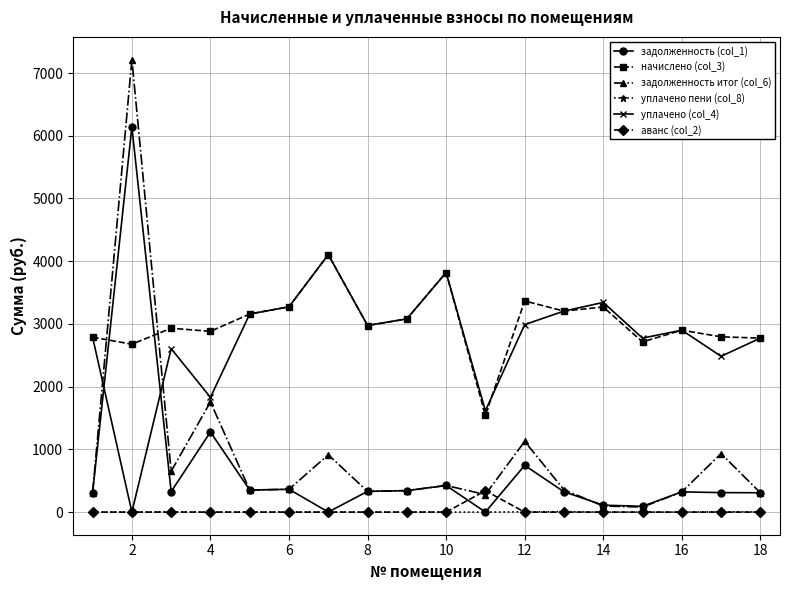

True or false: задолженность итог (col_6) has more than 0 interior local peaks.

True